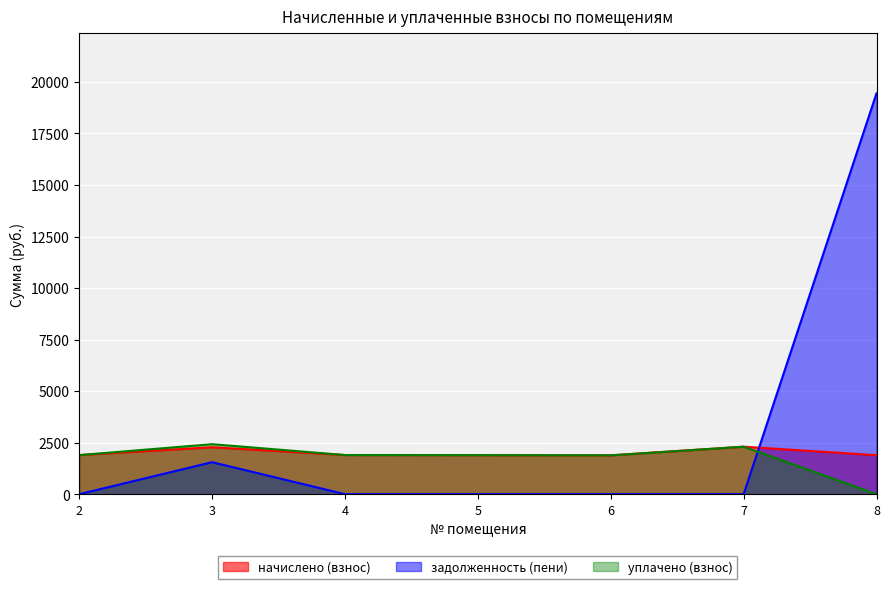

Is the value of задолженность (пени) at 6 greater than the value of начислено (взнос) at 2?

No